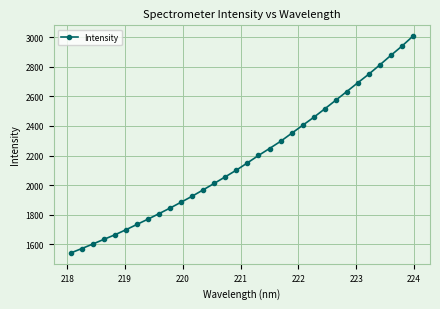

Reading right to left, transcribe all the data shown in this chart.

3006.6	2939.0	2876.7	2812.3	2749.9	2691.6	2632.2	2573.4	2514.9	2457.8	2403.9	2349.9	2295.7	2247.4	2200.3	2150.5	2101.5	2056.4	2012.1	1968.3	1925.4	1884.9	1845.3	1807.4	1770.3	1734.6	1698.4	1664.2	1633.5	1601.9	1571.2	1541.5